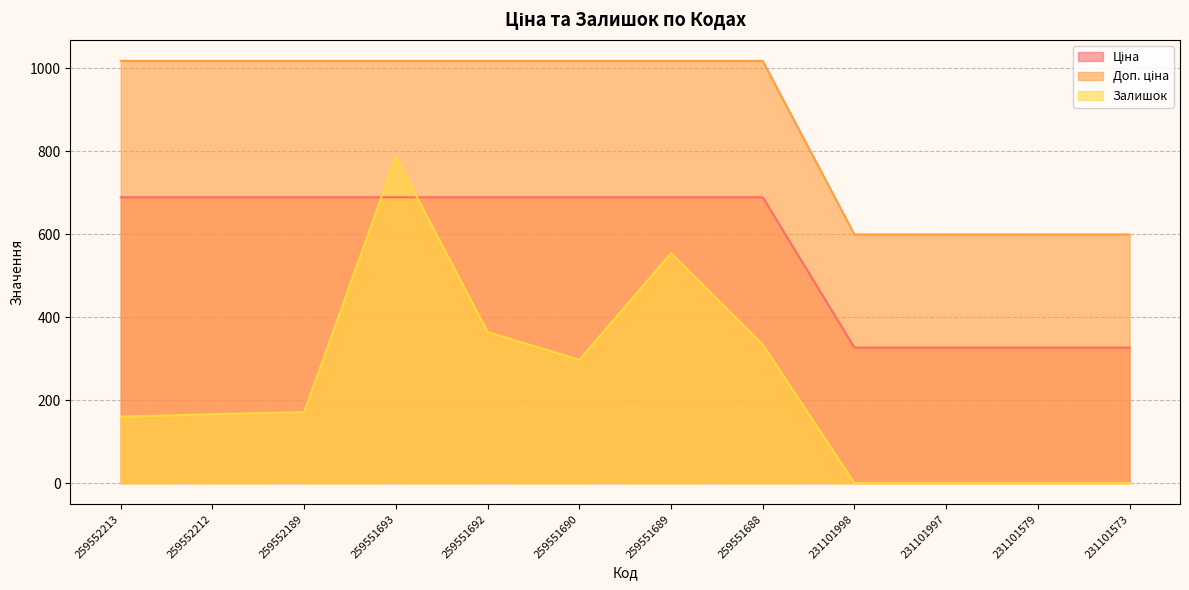

What is the spread (max minus min) of values at 259552212?

851.2